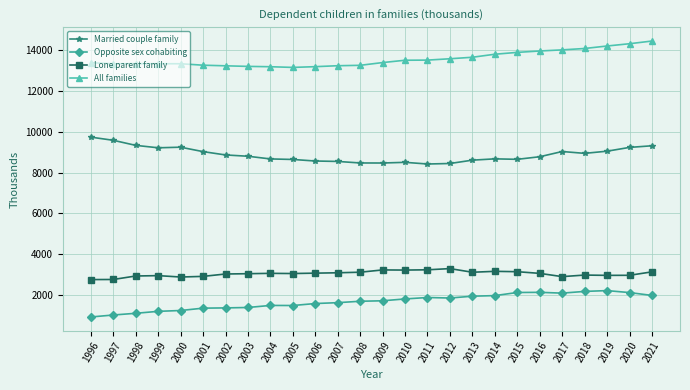

True or false: Lone parent family and Opposite sex cohabiting cross at least once.

False